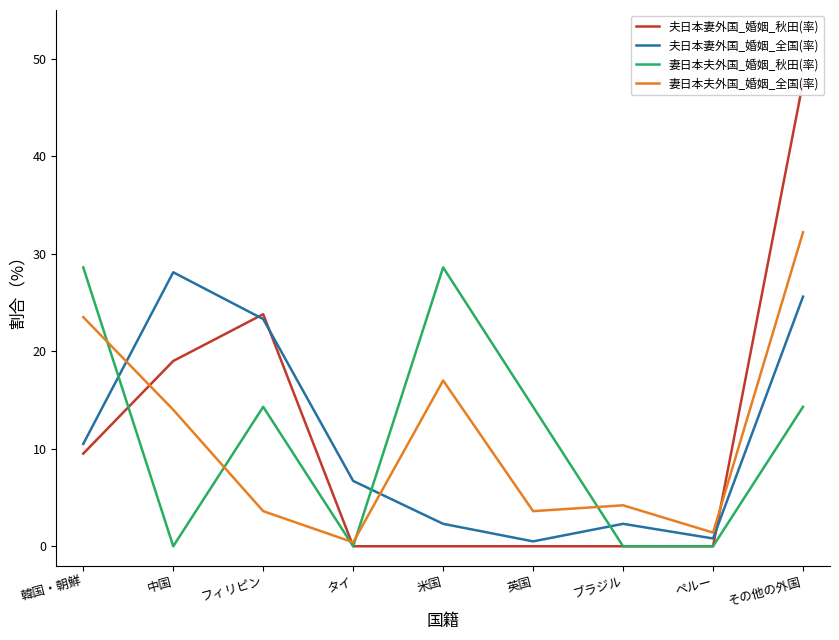

List the series in order of their peak value, highest first.

夫日本妻外国_婚姻_秋田(率), 妻日本夫外国_婚姻_全国(率), 妻日本夫外国_婚姻_秋田(率), 夫日本妻外国_婚姻_全国(率)